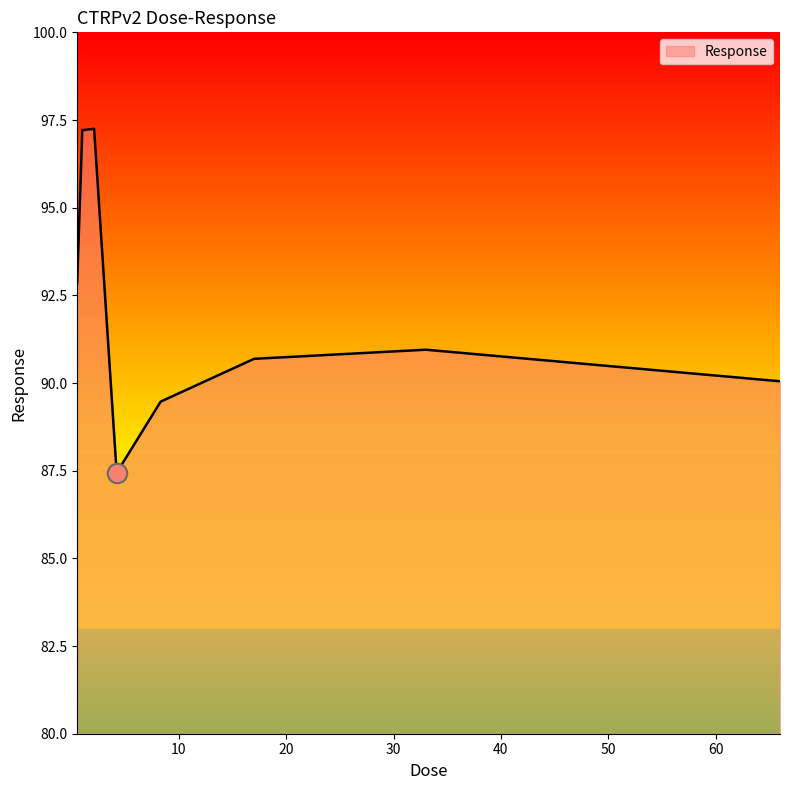

What is the average value?

92.0